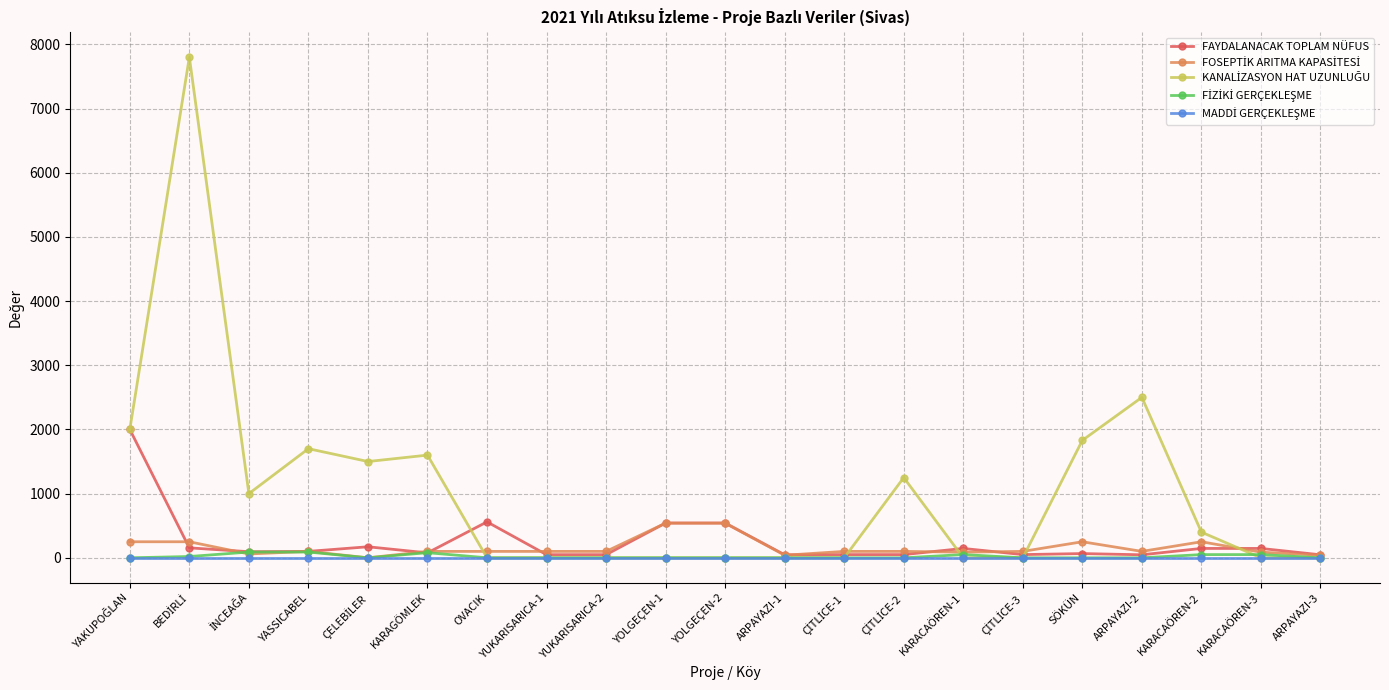

What is the label of the 14th point from the right?

YUKARISARICA-1